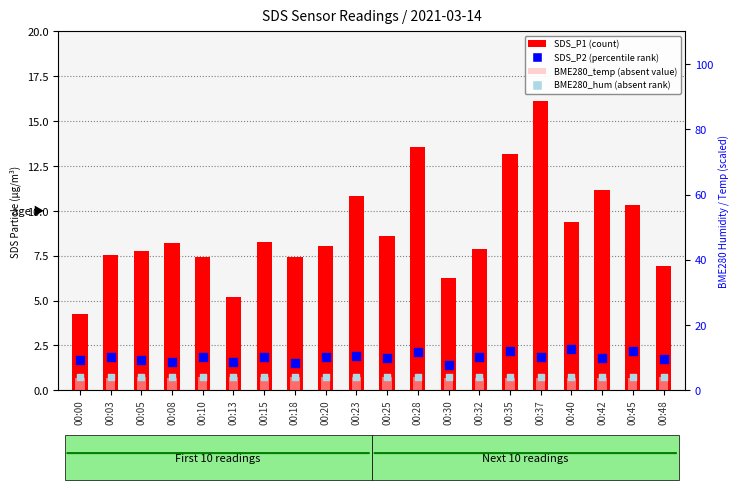

At how many categories does at least one series exceed 7?

16